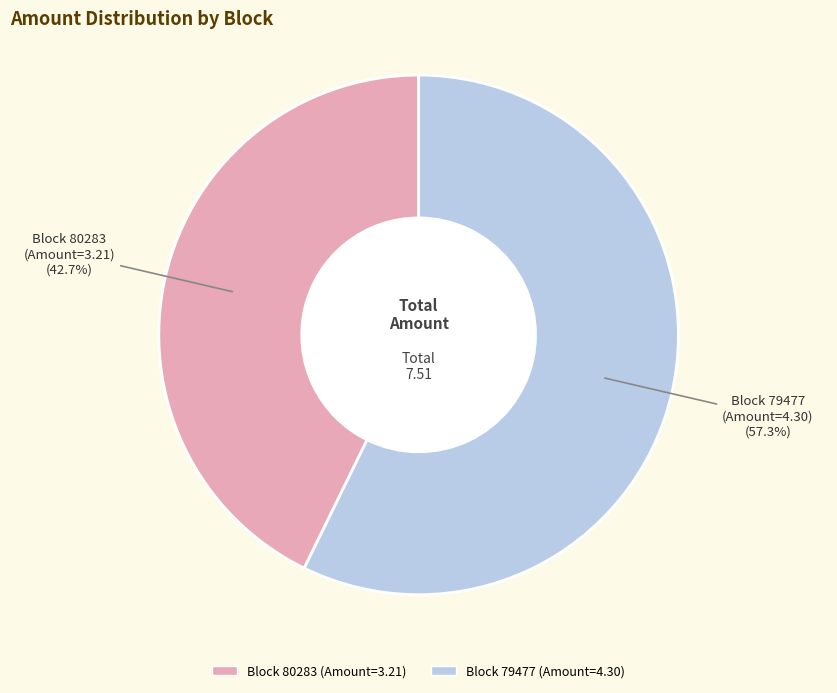

Is the sum of Block 79477 (Amount=4.30) and Block 80283 (Amount=3.21) greater than half?

Yes